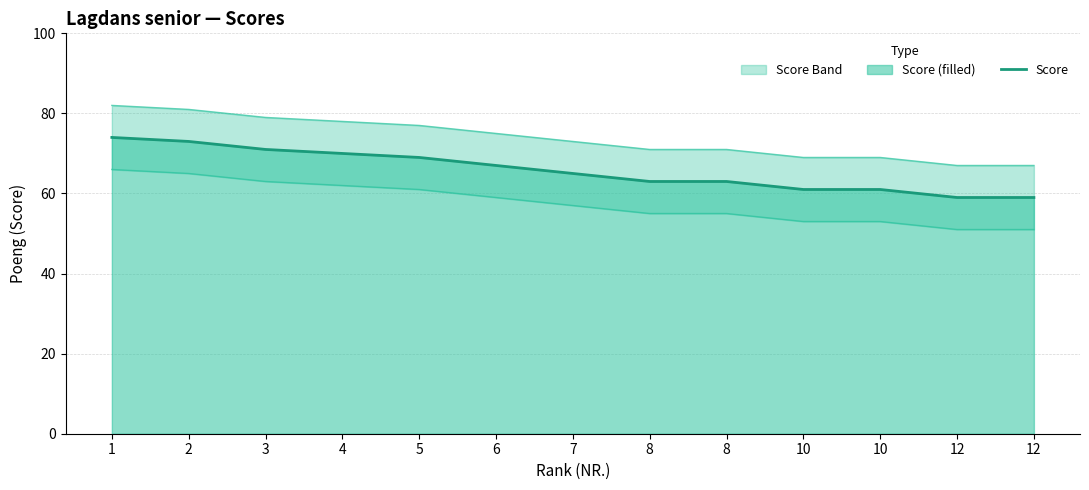

What is the difference between the second highest and second lowest values?

14